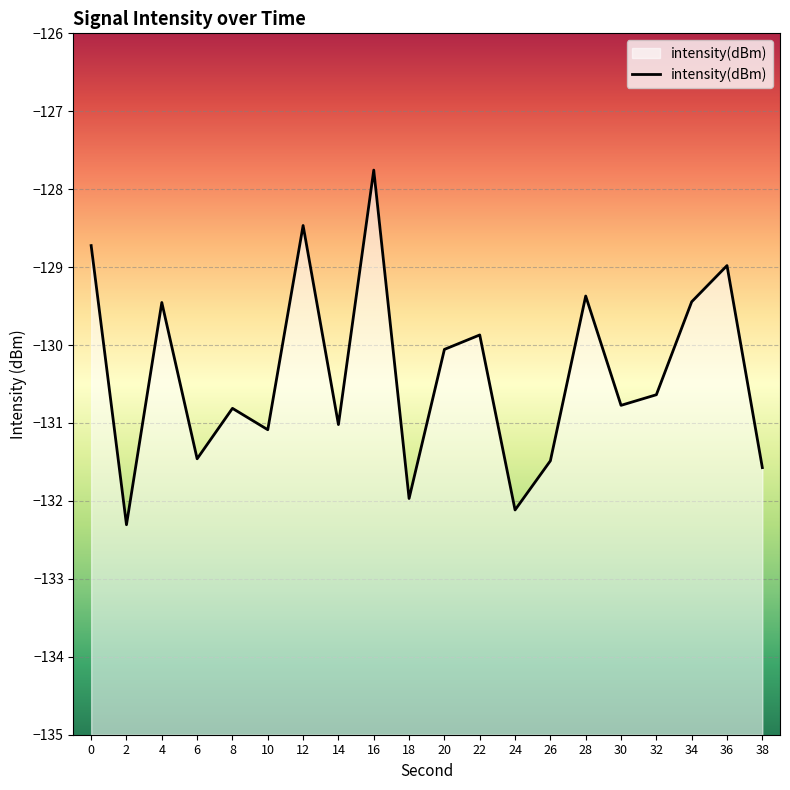

What is the difference between the values at 24 and 8?

1.3